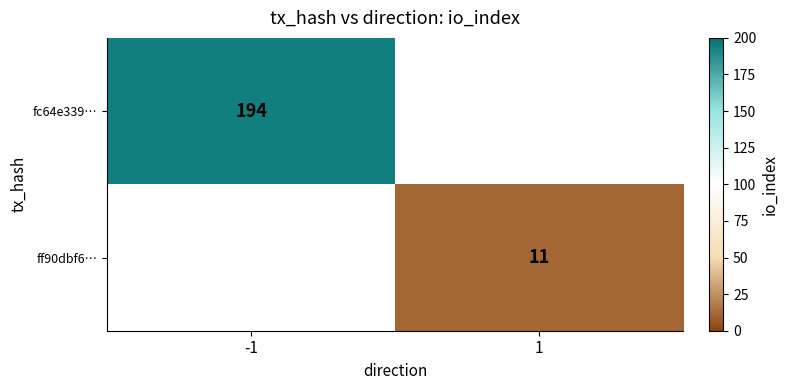

The value of ff90dbf6… at 1 is 11. True or false?

True